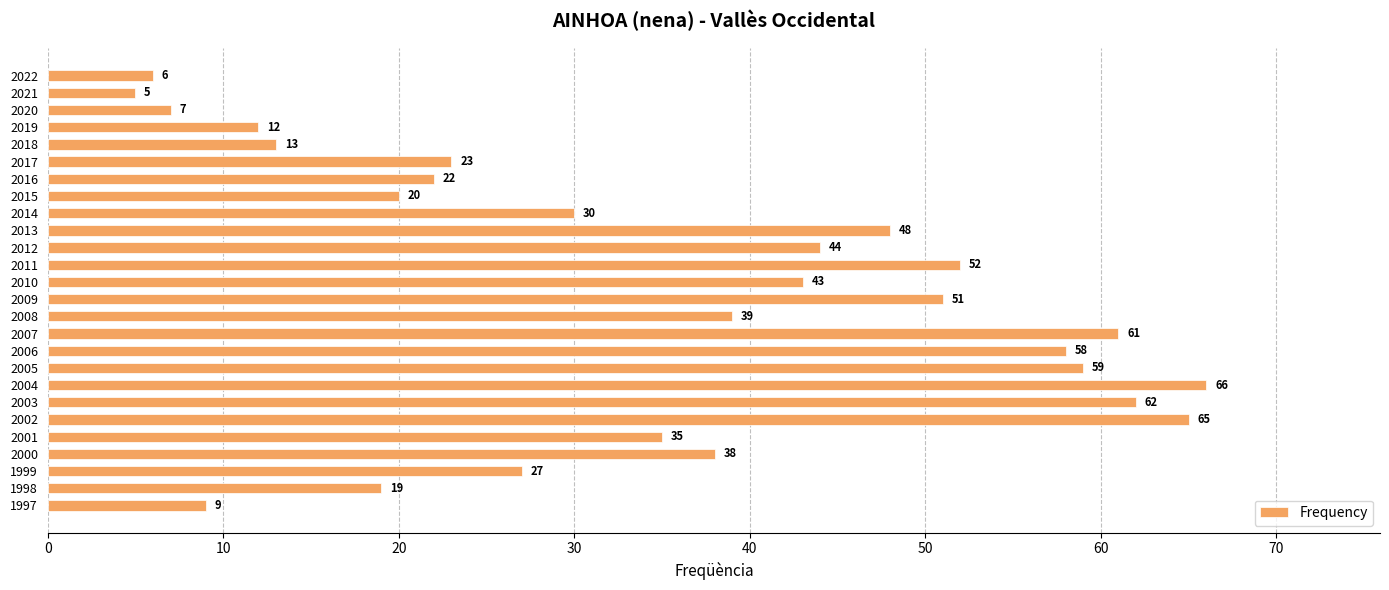

Are the bars grouped side by side (vs. stacked)?

No